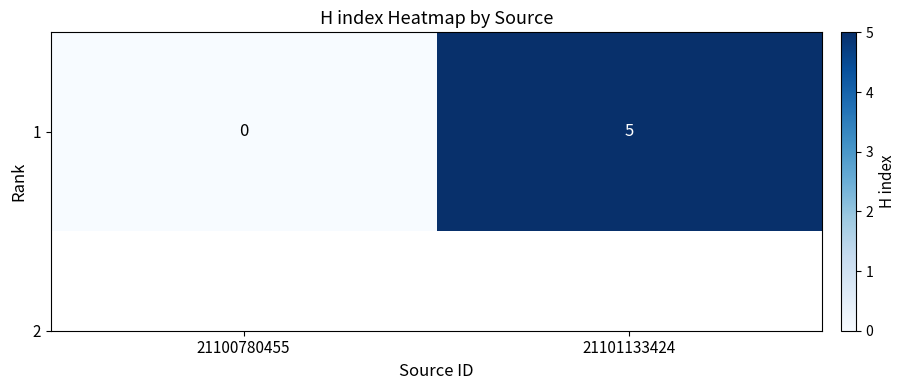

The chart shows a value of 3 at 21101133424. True or false?

False